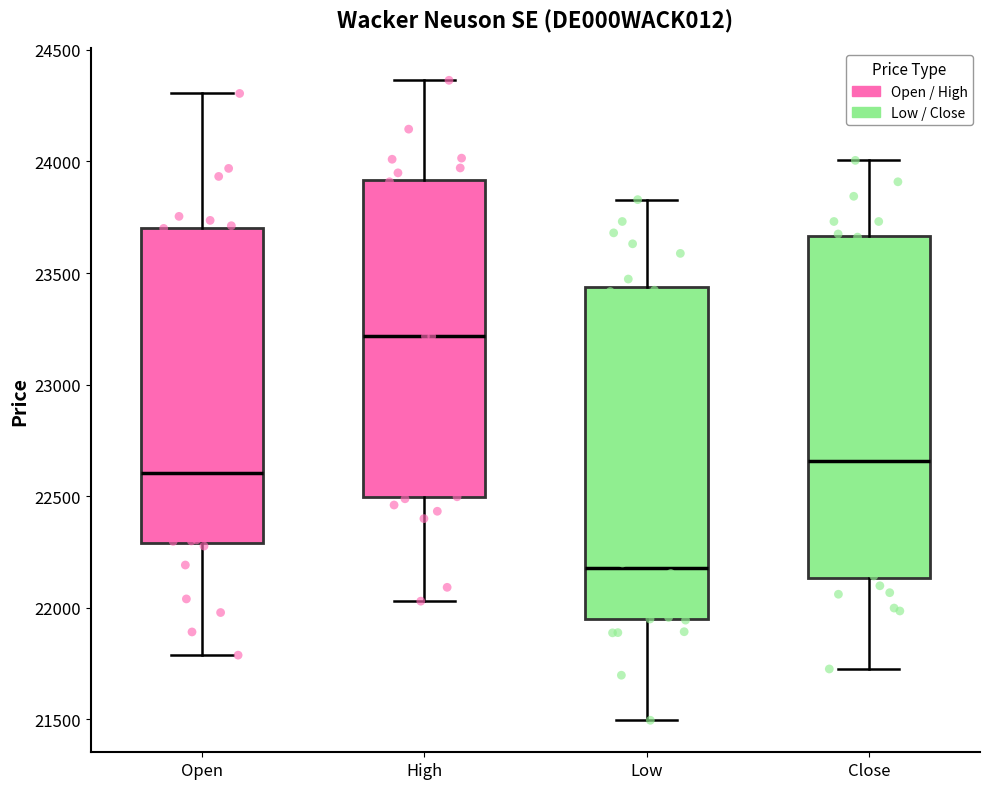

Which box's median line is the highest?

High